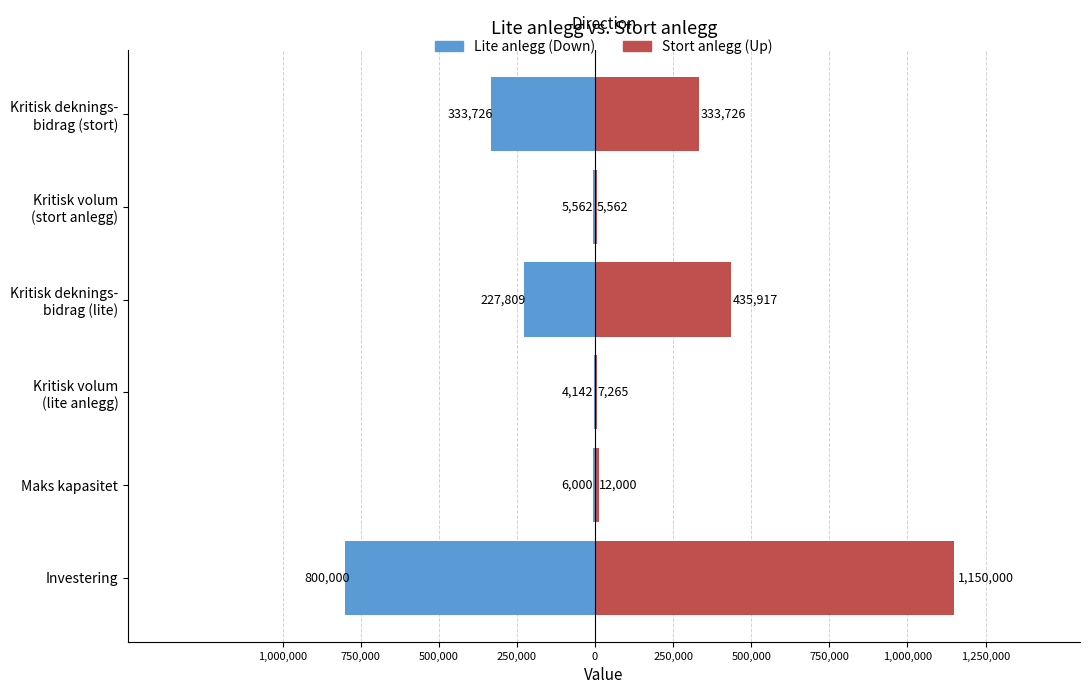

The Up-regulated series shows 1644375 at Investering. True or false?

False